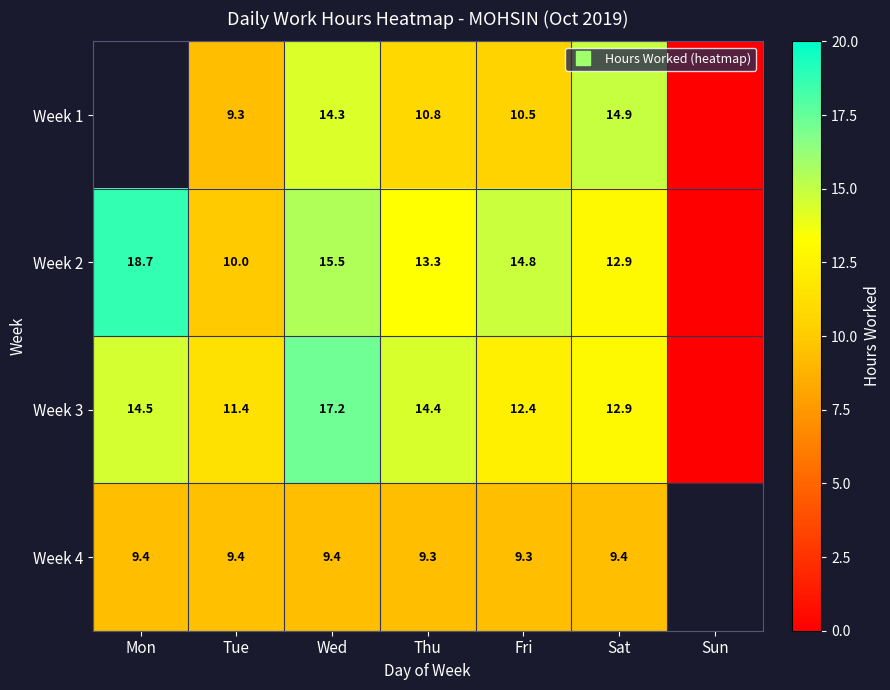

What is the average value of the Week 2 series?

12.2